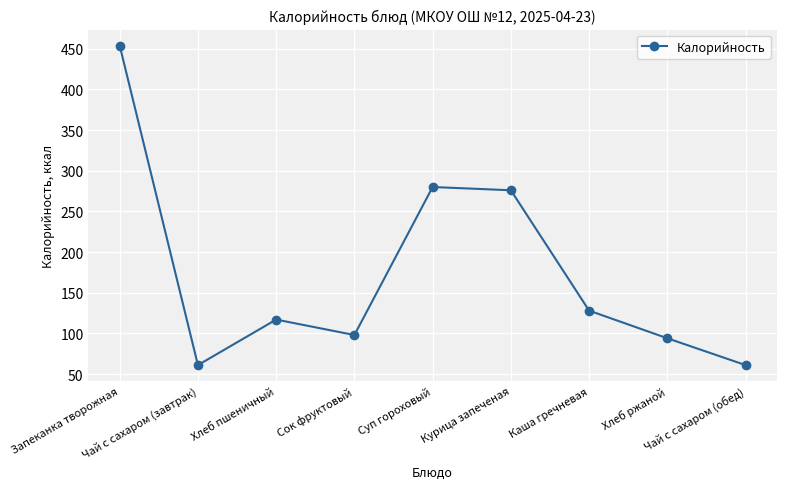

What is the value of the 4th point from the left?

98